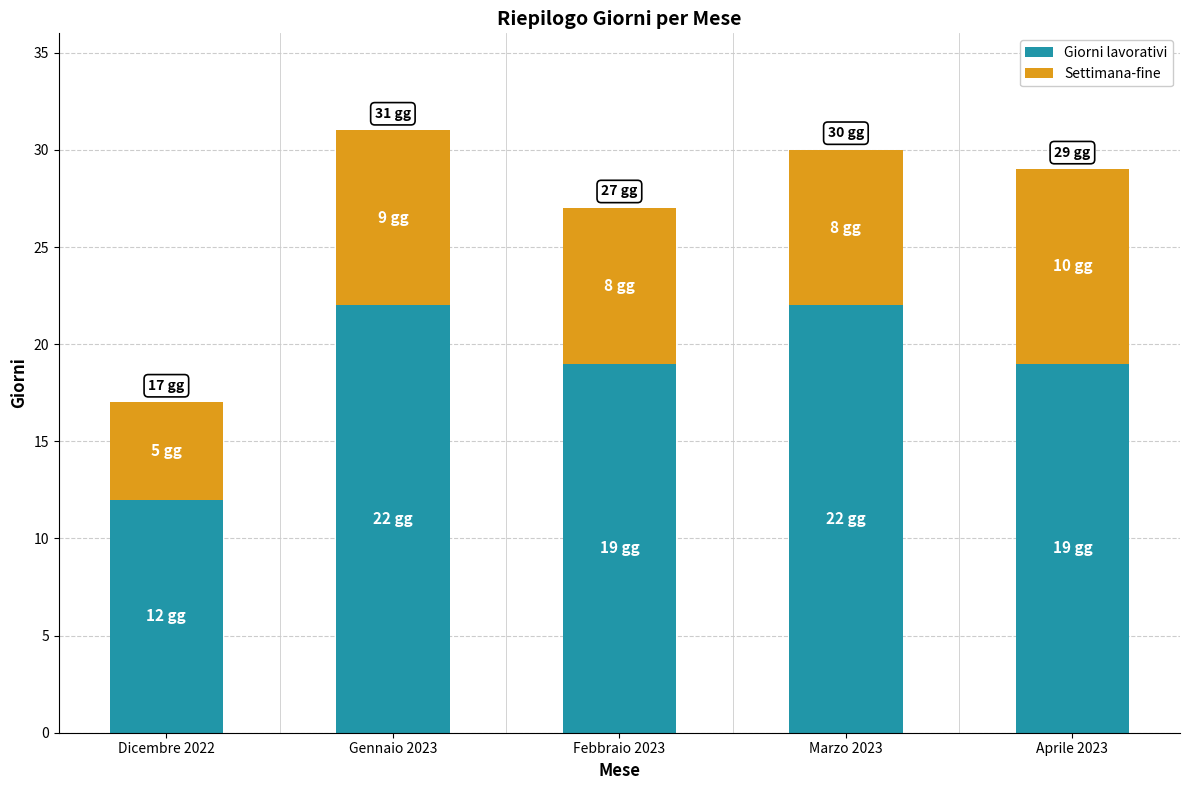

What is the total value across all series at Aprile 2023?

29